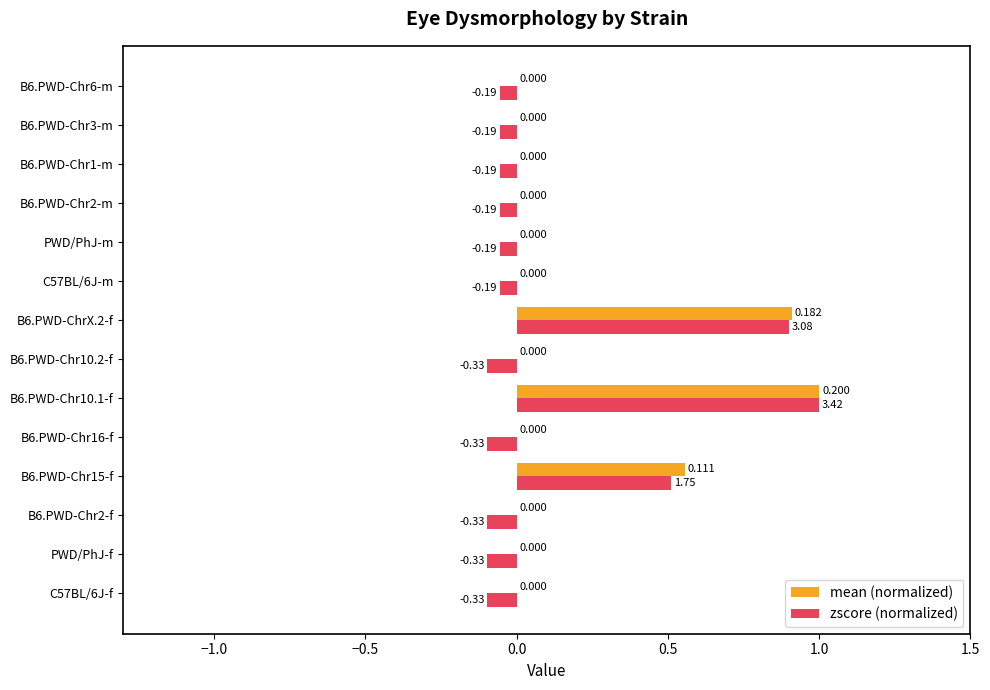

What are all the series names shown in the legend?

mean (normalized), zscore (normalized)